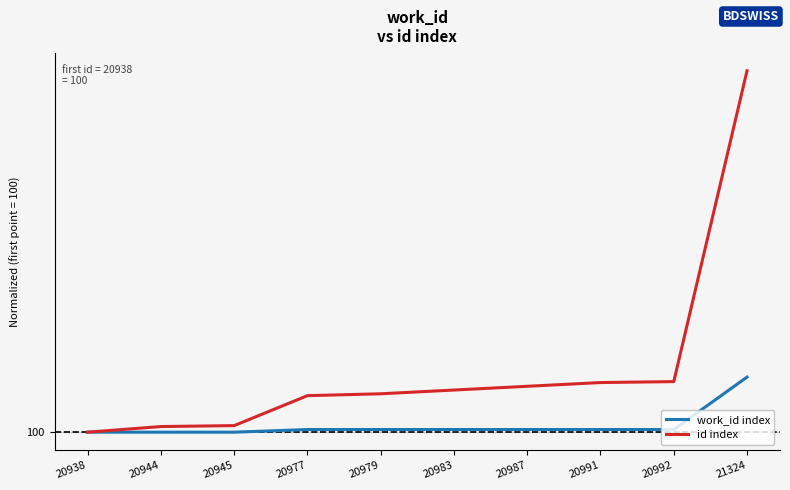

Which label corresponds to the smallest value in the chart?

20938